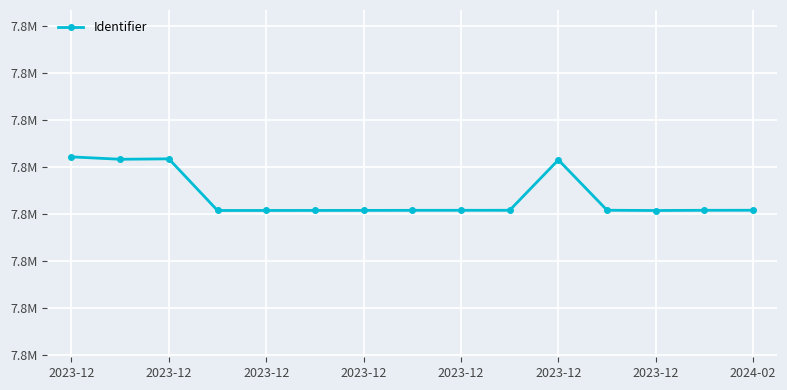

Does the chart have visible grid lines?

Yes